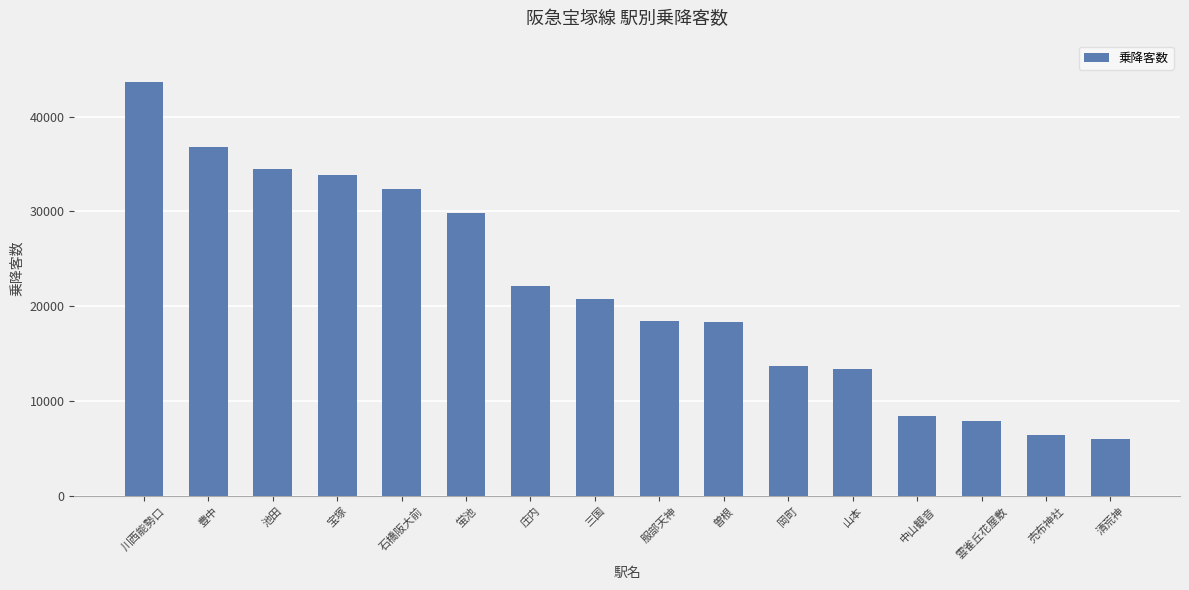

Where is the data nearest to the value 24793?

庄内